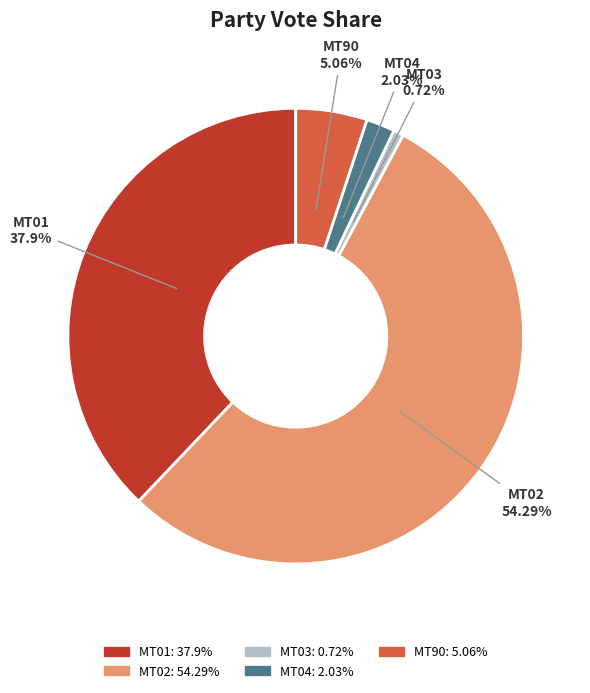

Approximately how many times larger is the value at MT90 compared to MT01?

0.1